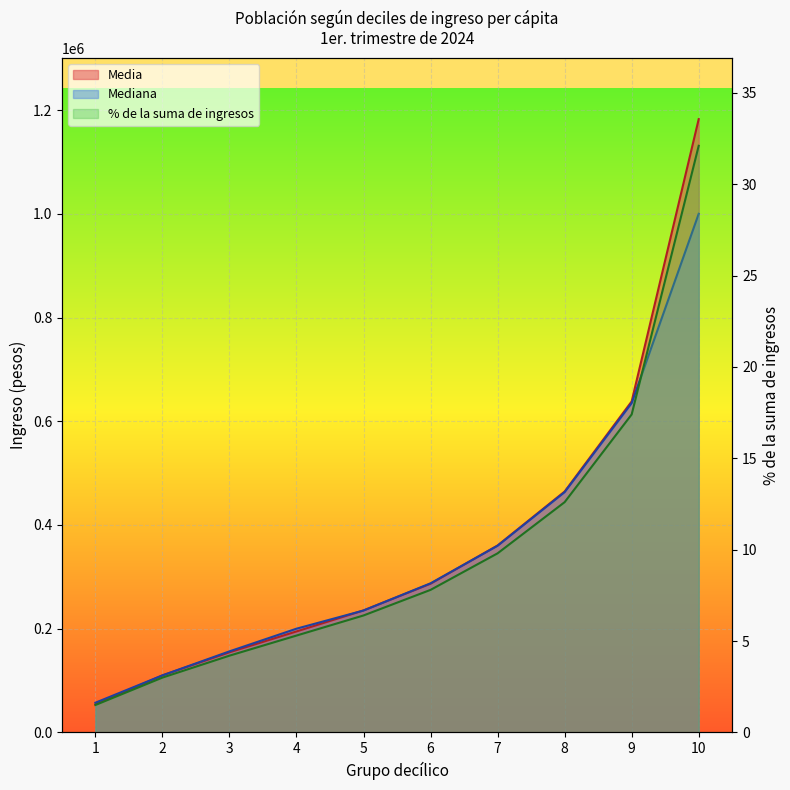

Between 1 and 3, which is larger?

3